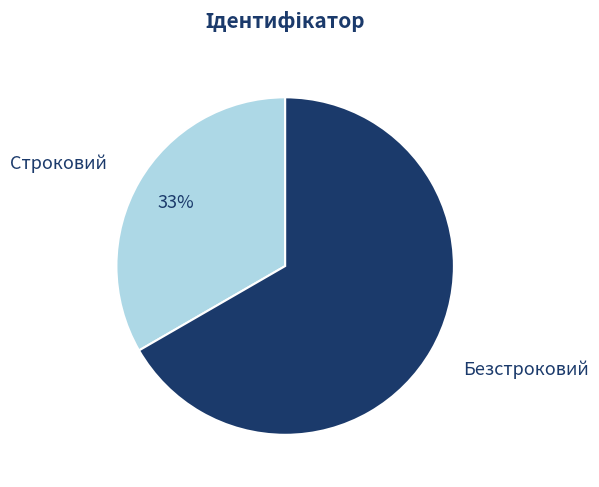

To the nearest percent, what portion does Строковий represent?

33%